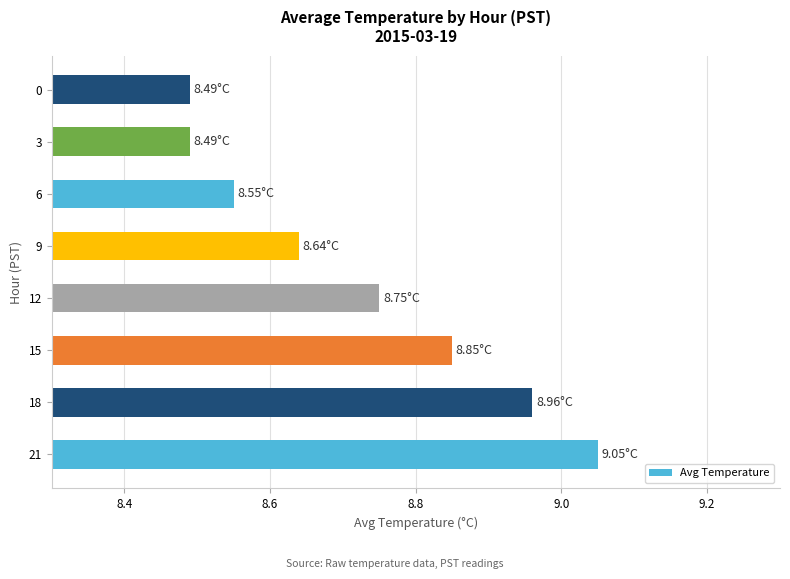

Approximately how many times larger is the value at 15 compared to 21?

1.0